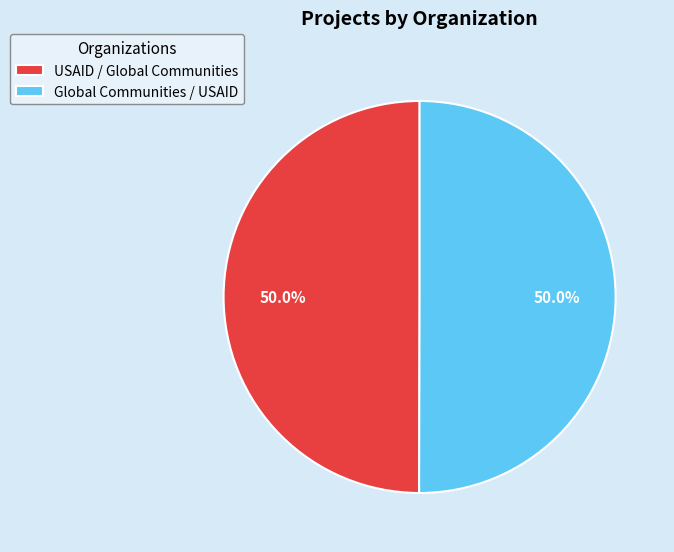

What portion of the pie excludes USAID / Global Communities?

50.0%